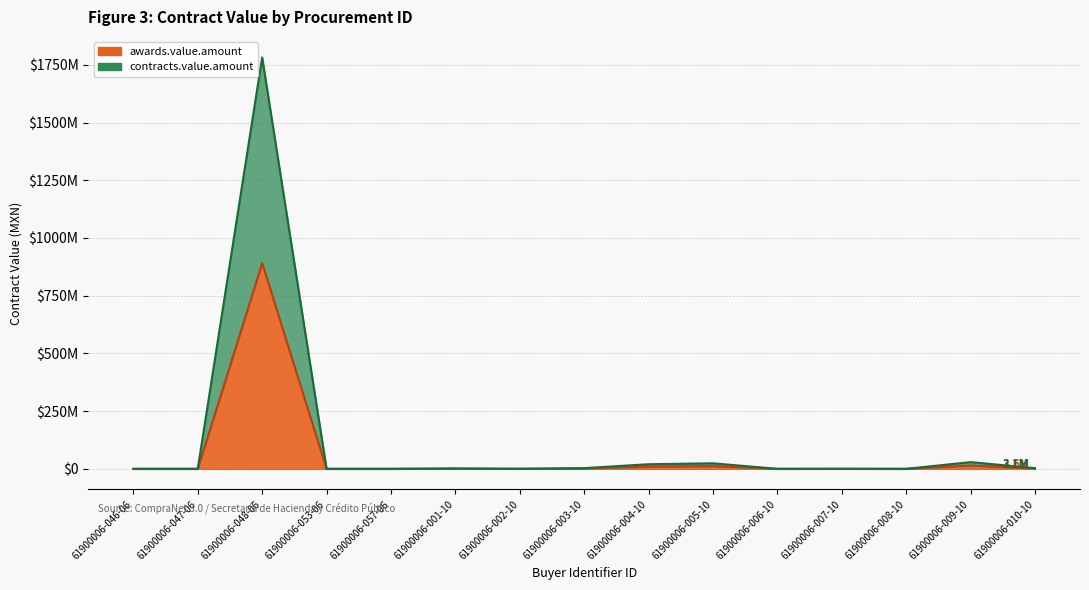

What value does the awards.value.amount series have at 61900006-009-10, to the nearest 10?

14560000